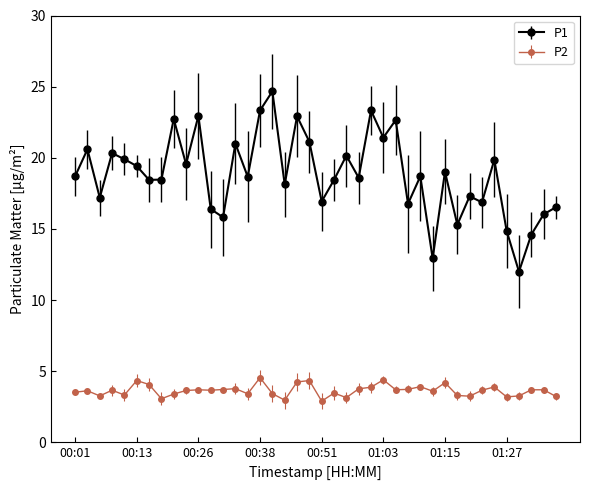

True or false: P1 and P2 intersect in this chart.

False